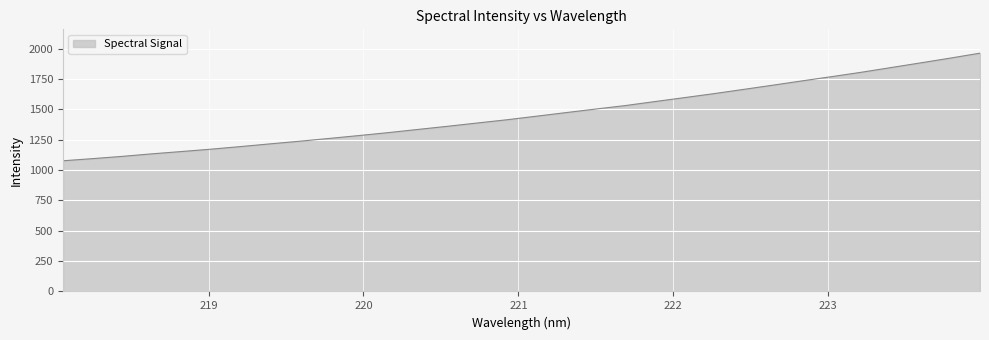

How many lines are shown in the chart?

1